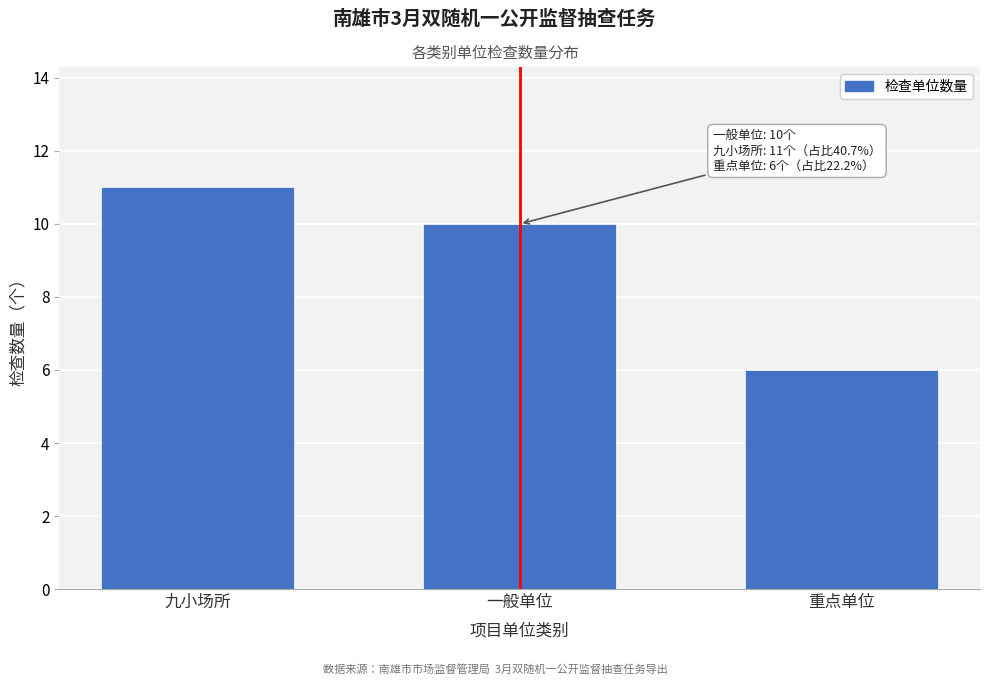

Reading left to right, extract all data points from this chart.

九小场所=11	一般单位=10	重点单位=6